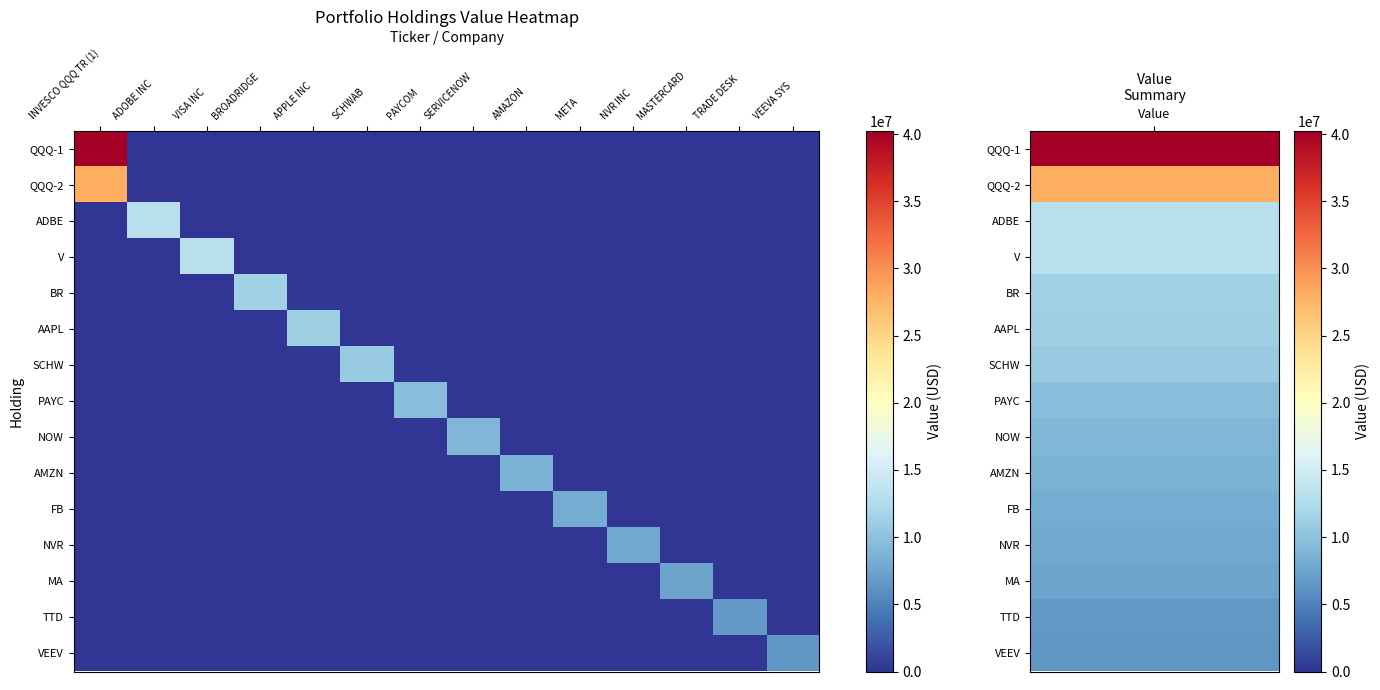

At which category is the sum across all series the highest?

INVESCO QQQ TR (1)